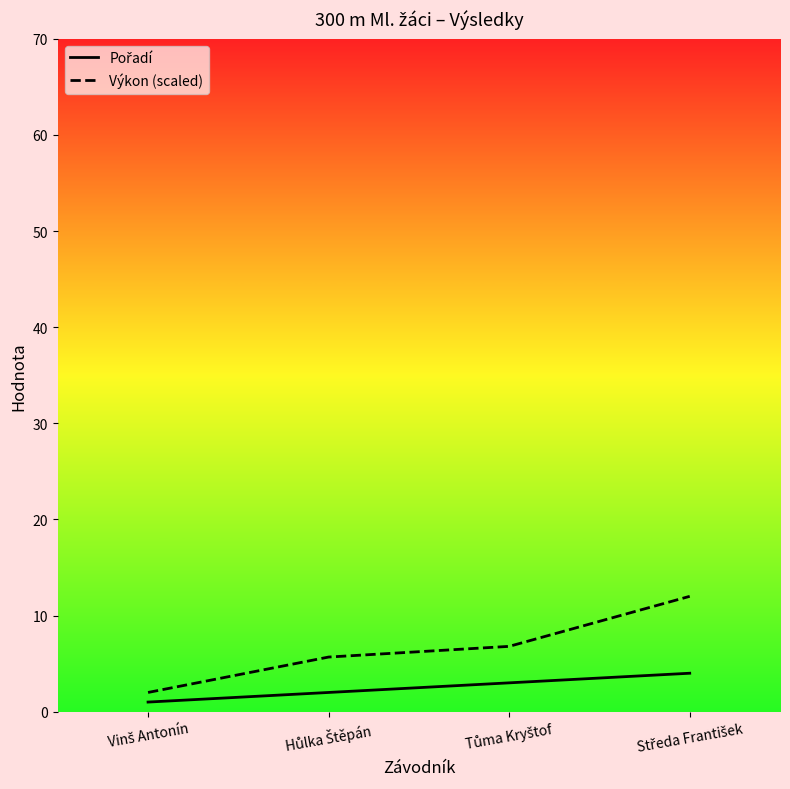

True or false: Pořadí has more than 0 points higher than both neighbors.

False